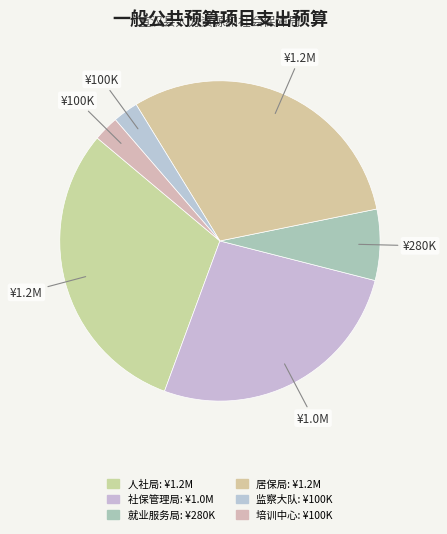

To the nearest percent, what is the difference between the largest and smallest slice percentages?

28%